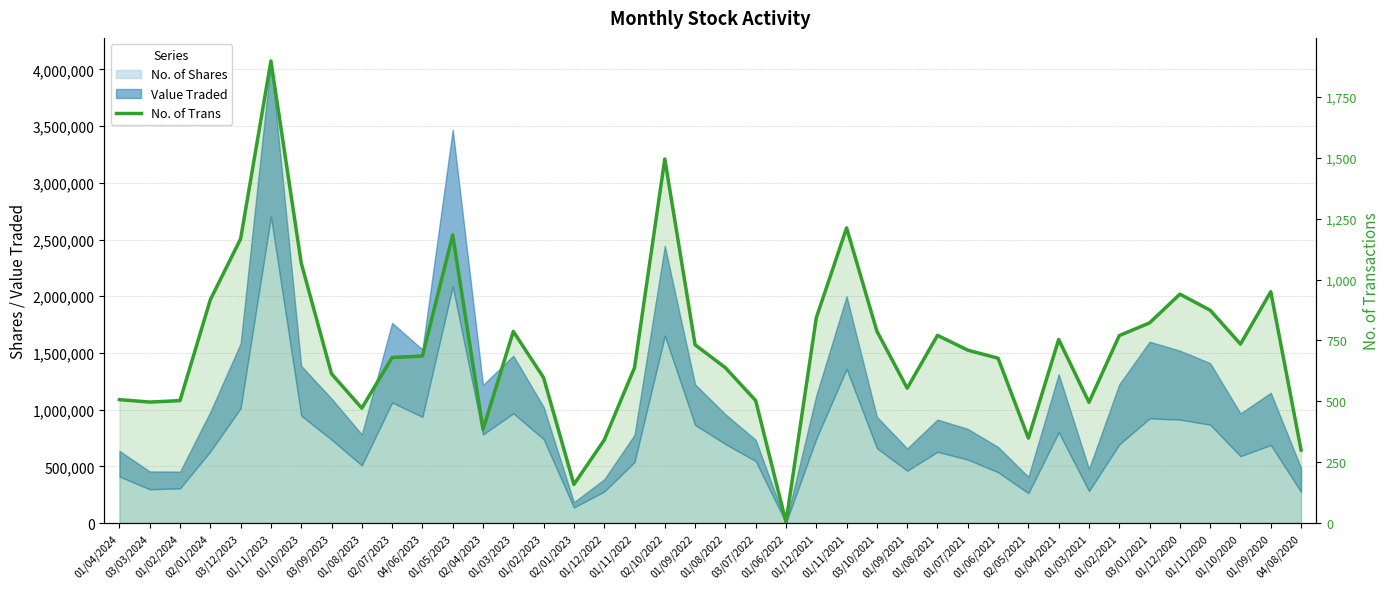

True or false: the data has more than 2 interior local peaks.

True